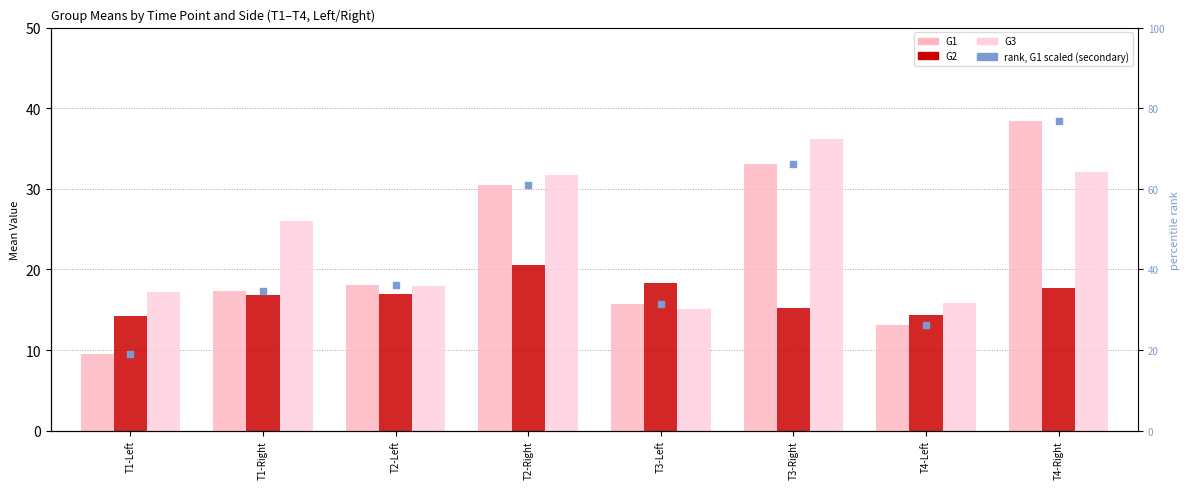

At which category is the sum across all series the highest?

T4-Right